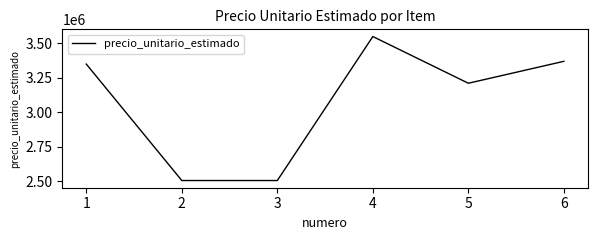

What is the smallest value displayed?

2504000